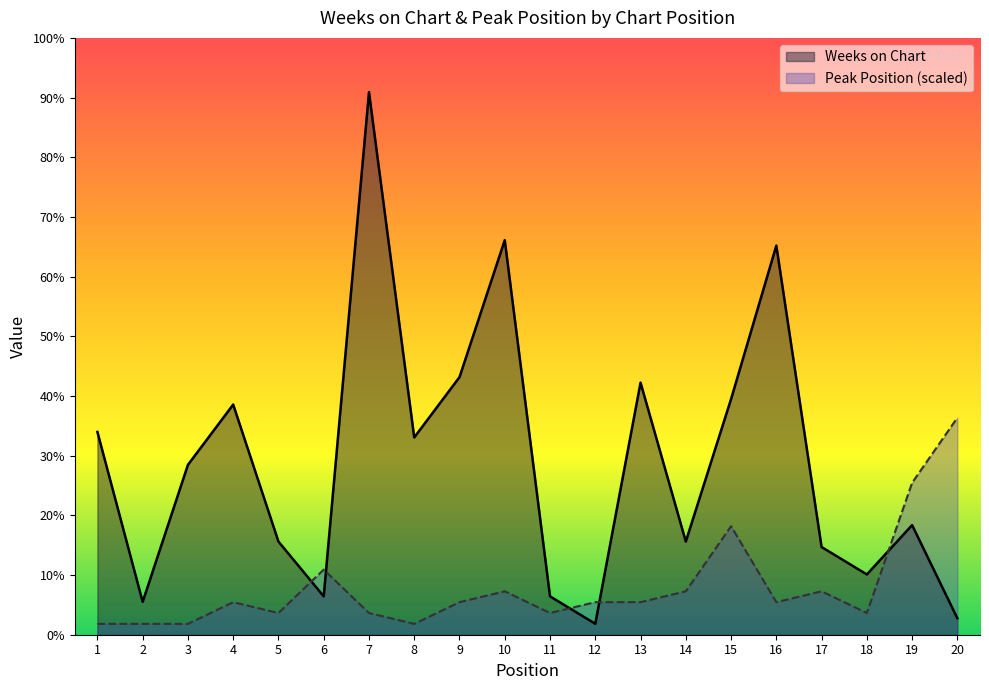

How many values in the Weeks on Chart series are below 31?

10